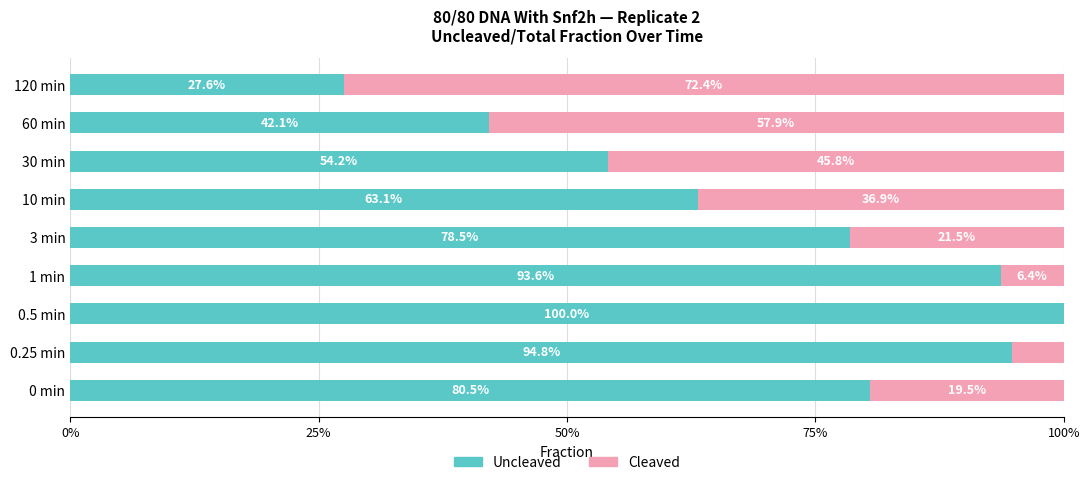

What are all the series names shown in the legend?

Uncleaved, Cleaved